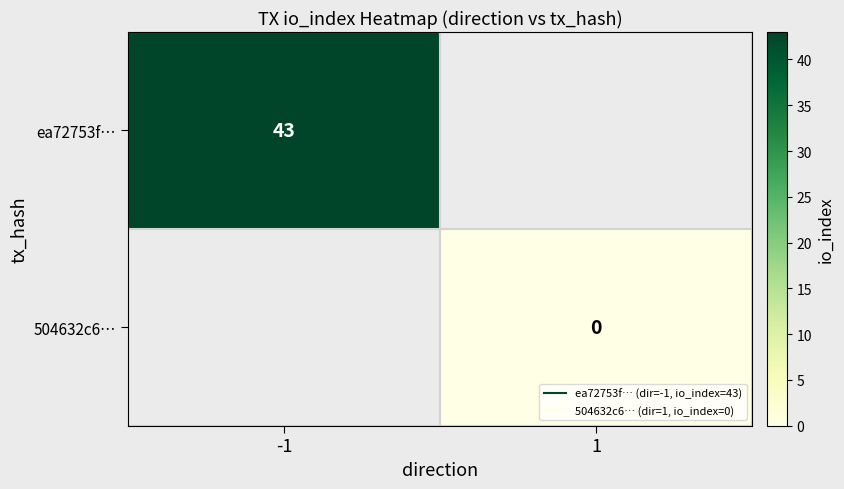

At how many categories does at least one series exceed 29?

1